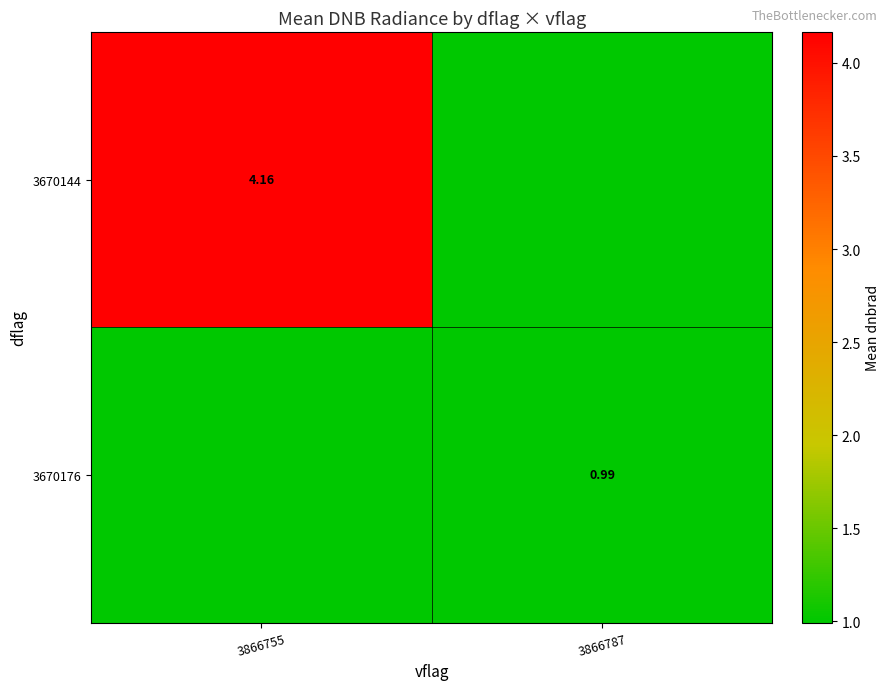

Is the value of 3670144 at 3866755 greater than the value of 3670176 at 3866787?

Yes